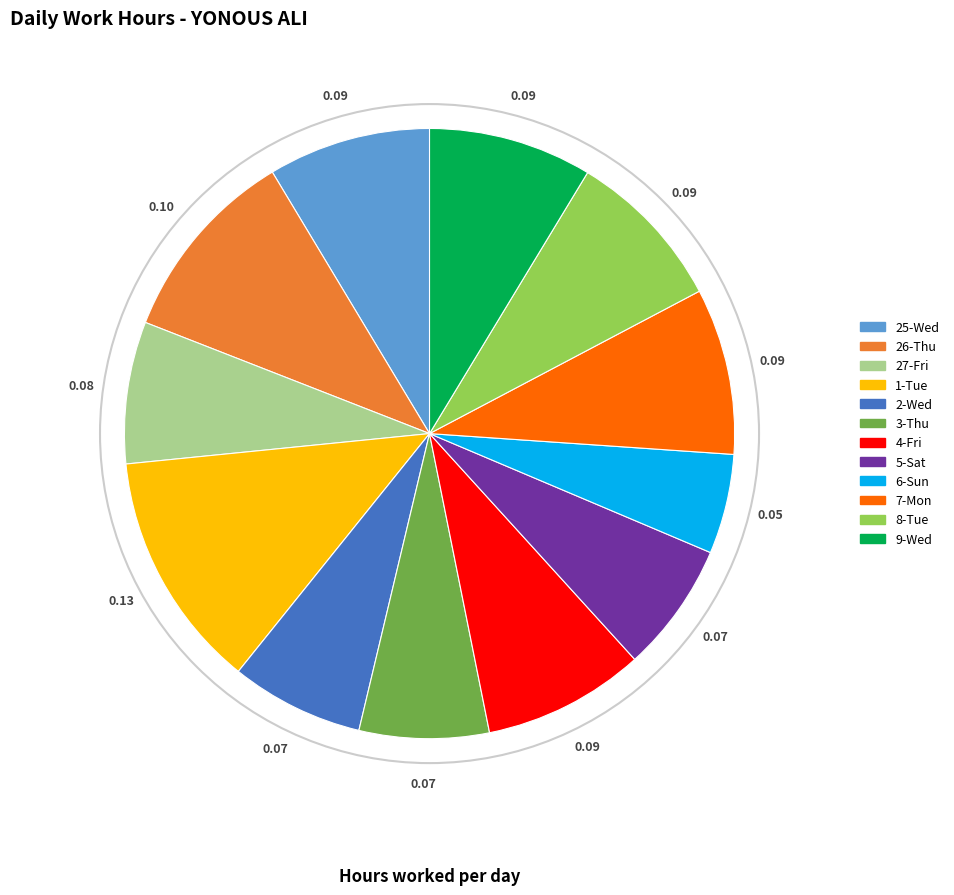

Does any single category account for the majority?

No